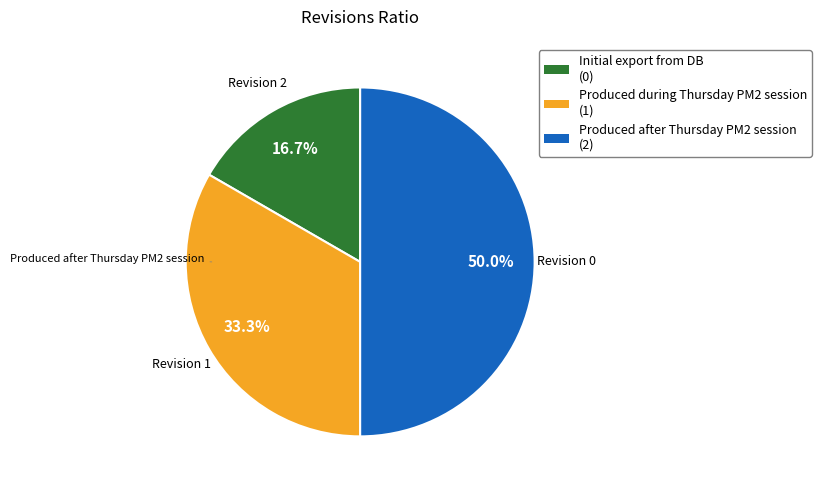

What is the largest slice in the pie chart?

Produced after Thursday PM2 session